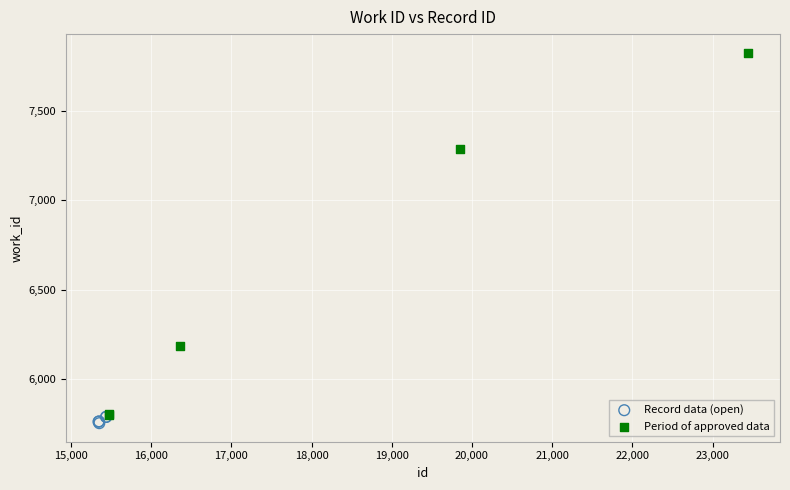

Which series reaches the maximum Y coordinate?

Period of approved data